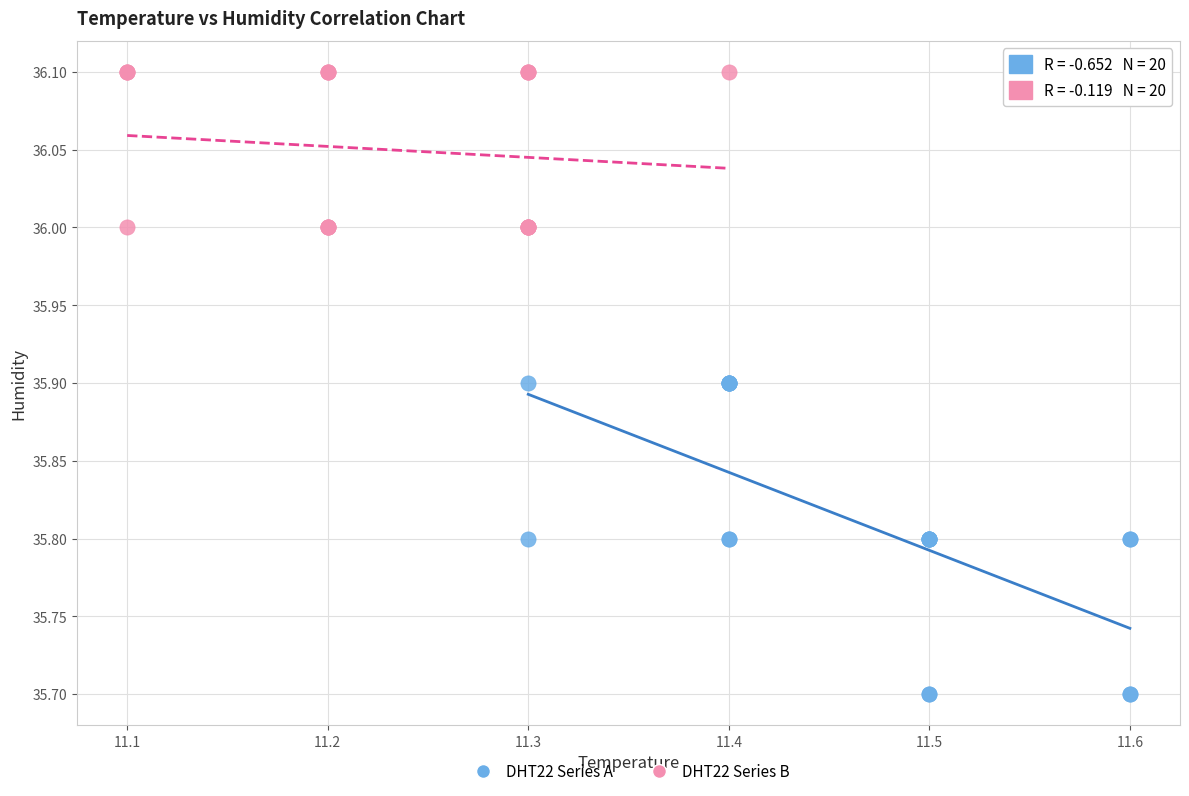

Which series contains the highest Y value?

DHT22 Series B